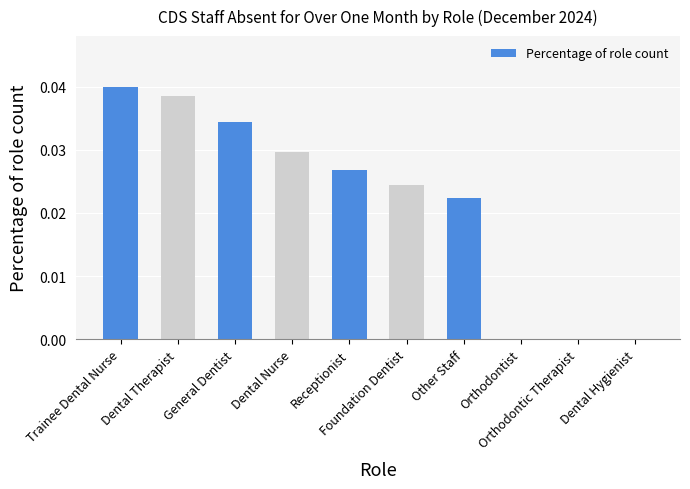

List the labels in order of value, largest first.

Trainee Dental Nurse, Dental Therapist, General Dentist, Dental Nurse, Receptionist, Foundation Dentist, Other Staff, Orthodontist, Orthodontic Therapist, Dental Hygienist